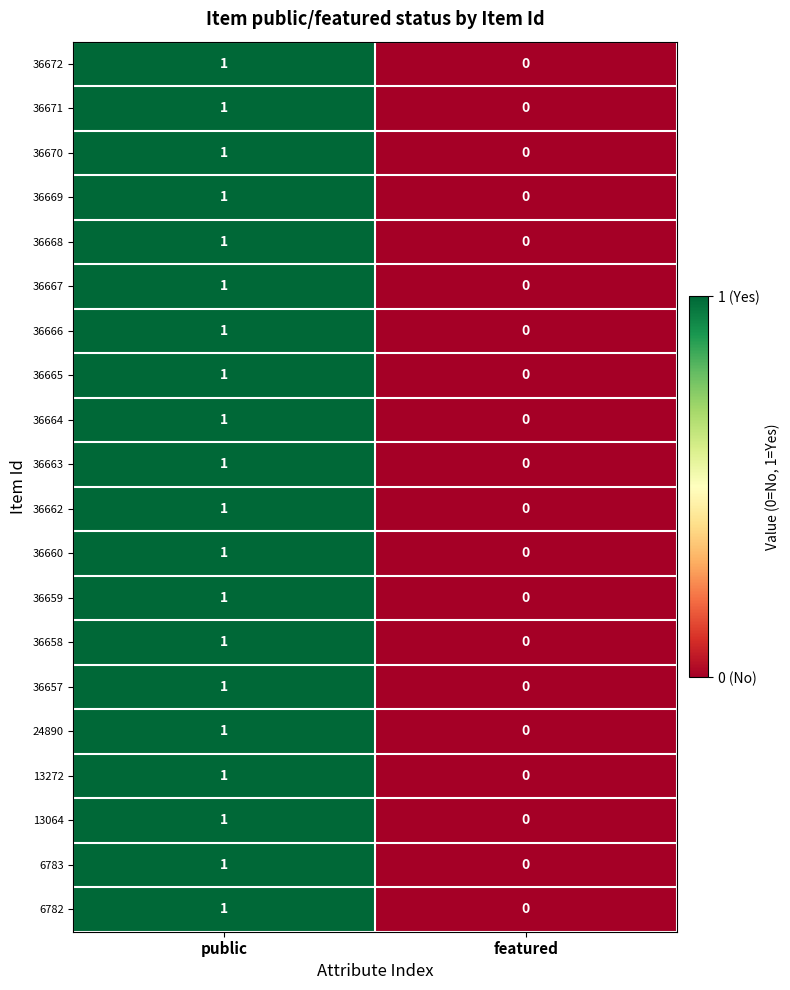

List the labels in order of 36664 value, smallest first.

featured, public